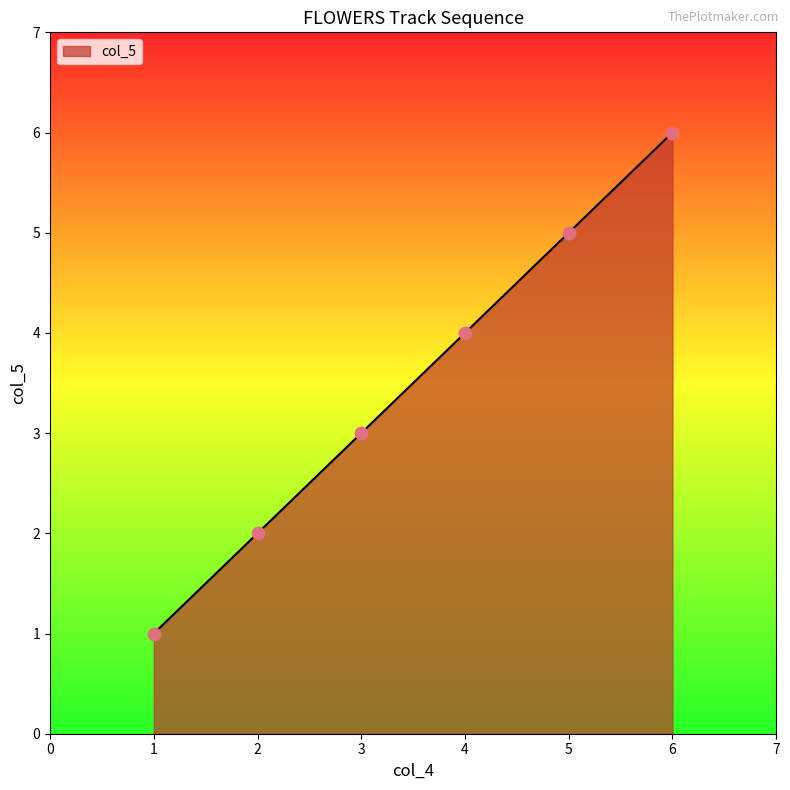

What is the change in value from 1 to 3?

+2